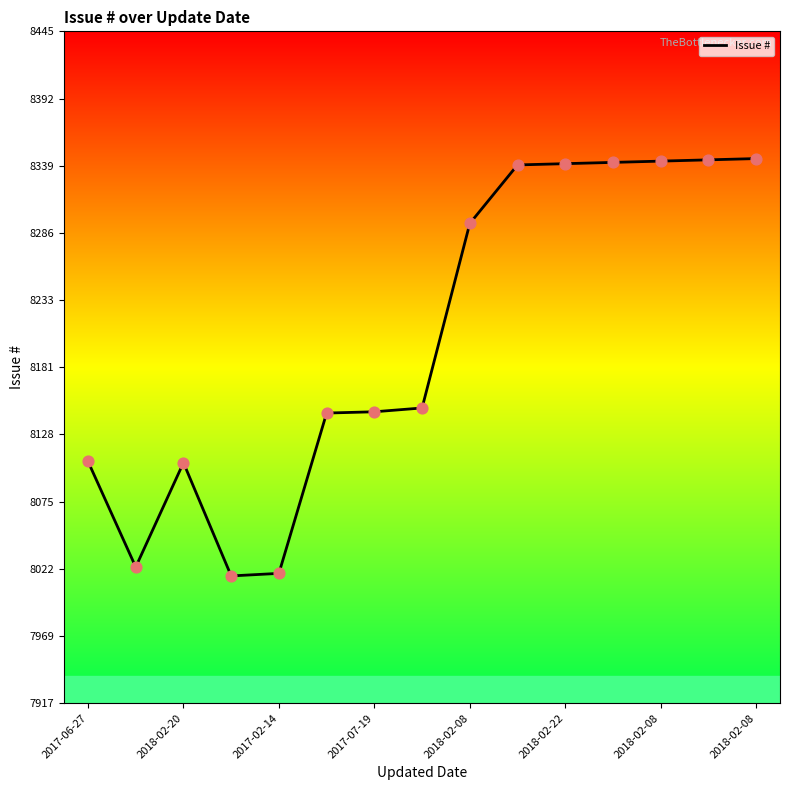

What is the maximum value shown in the chart?

8345